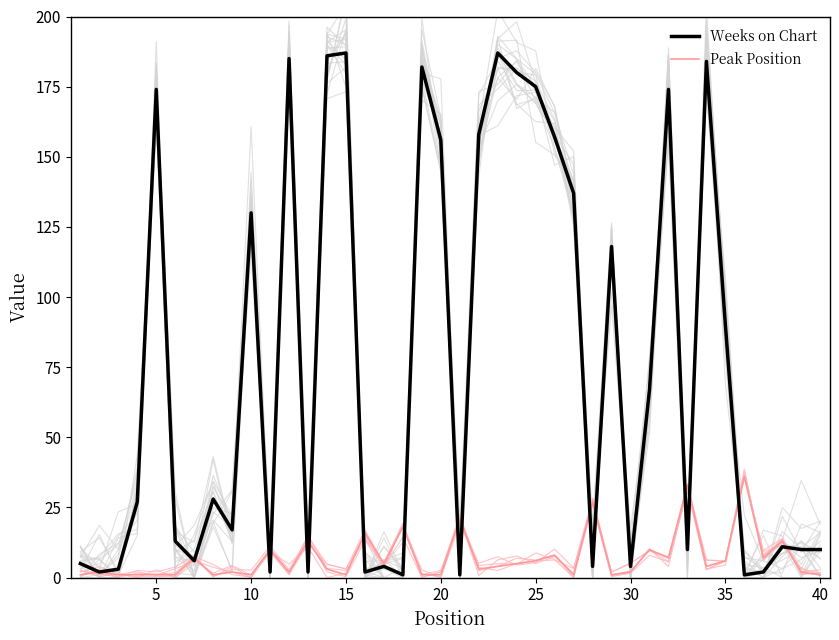

Where is Weeks on Chart nearest to the value 94?

35